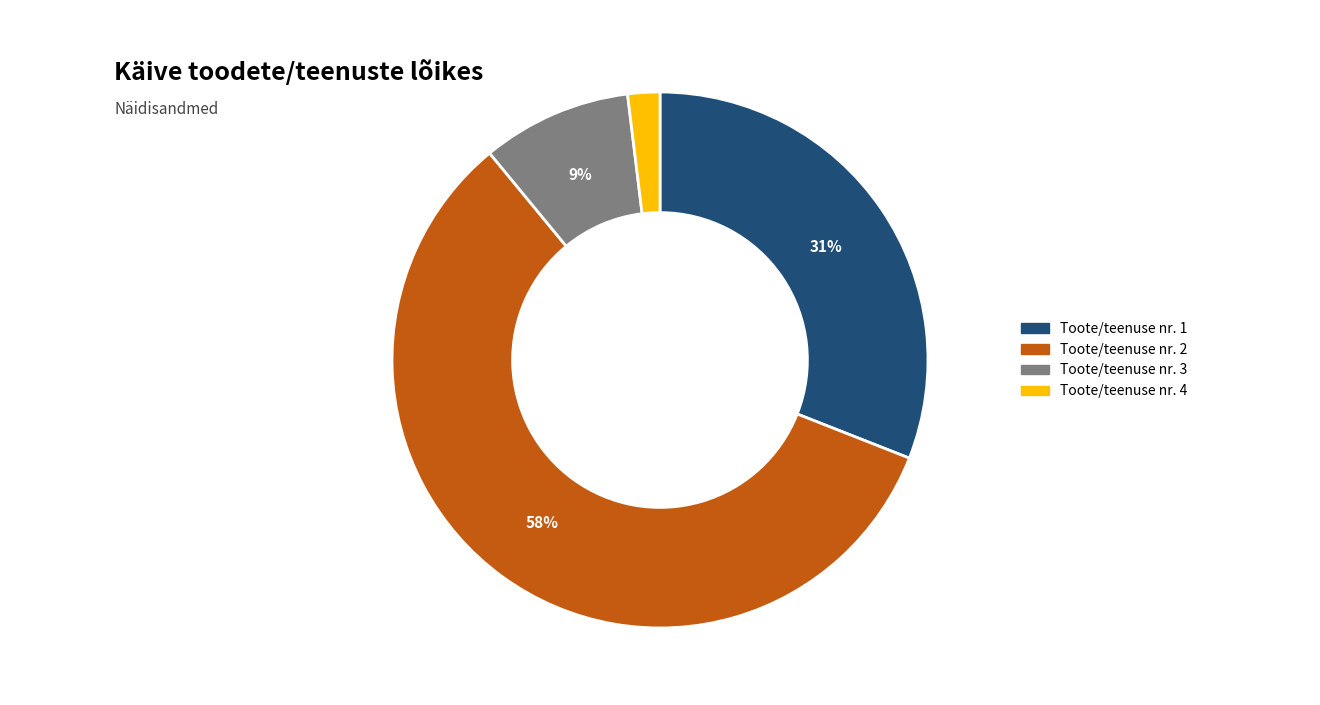

Does any single category account for the majority?

Yes